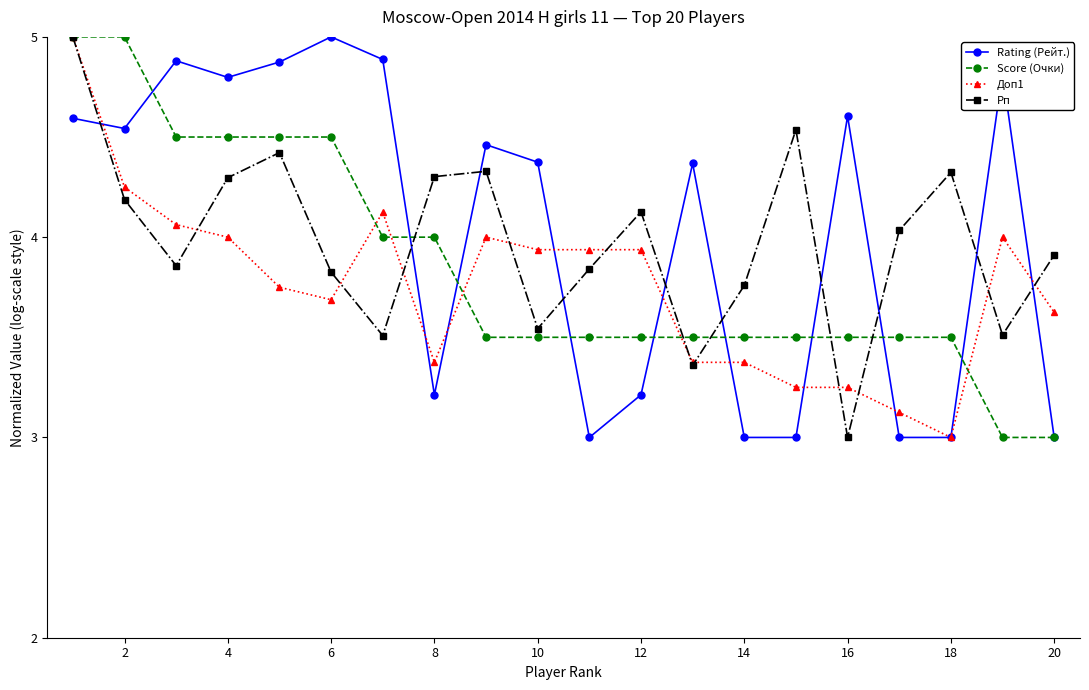

How many distinct data groups are displayed?

4